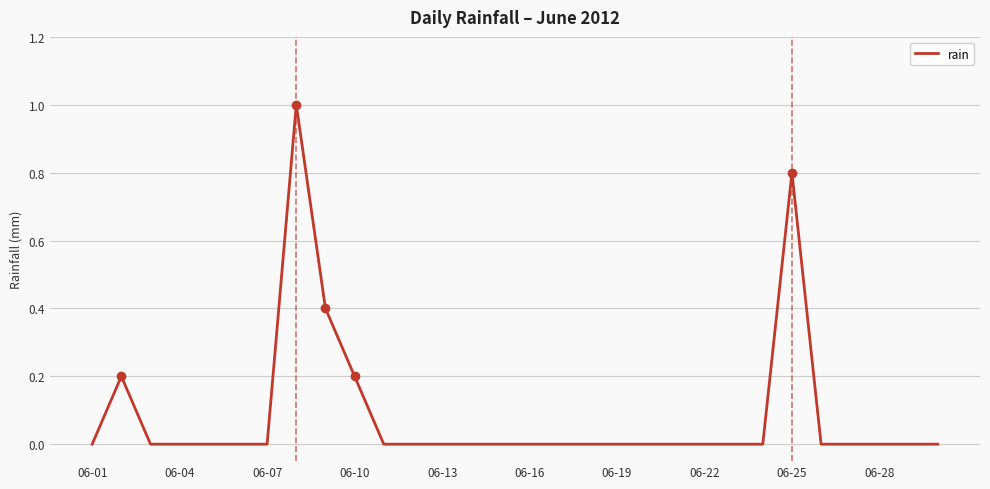

What is the difference between the maximum and minimum values?

1.0